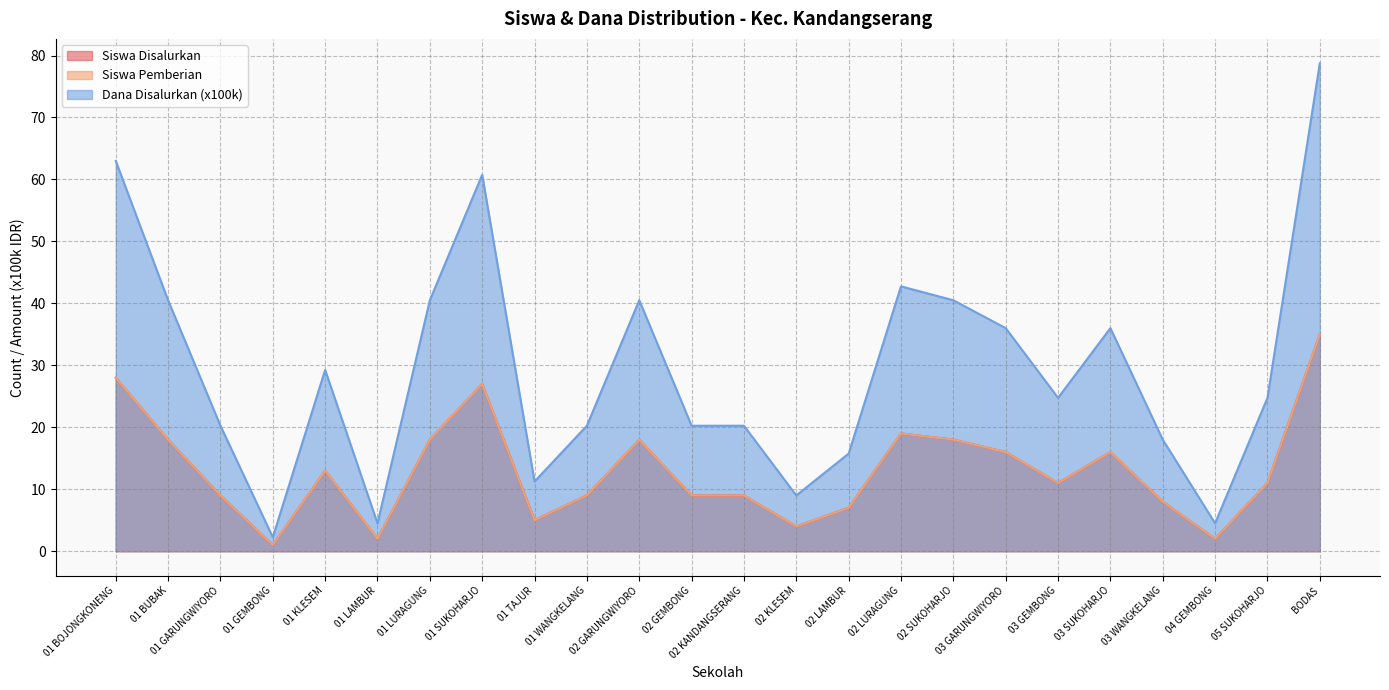

Where is the first local maximum for Siswa Pemberian?

01 KLESEM